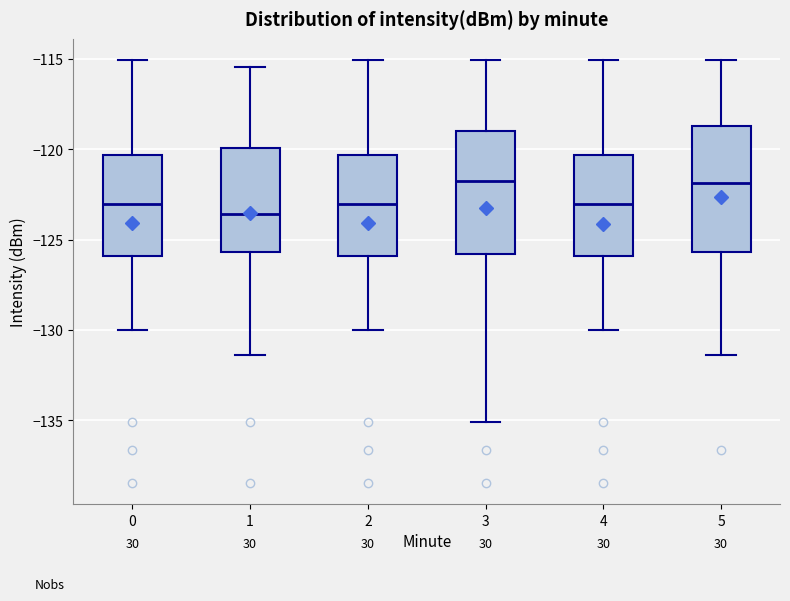

Where does the upper whisker of the box at x = 0 end on the y-axis? The values are not printed on the chart, so give them approximately, as read against the axis.

-115.0